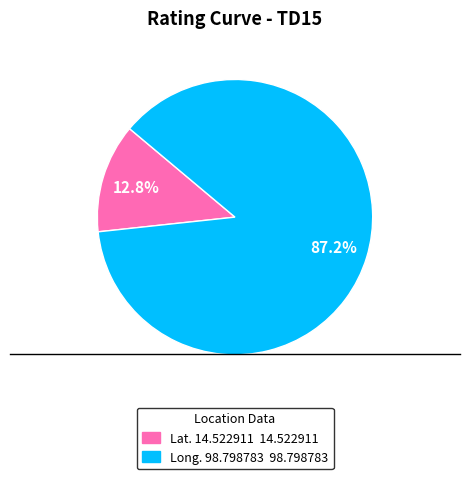

What is the ratio of the value at Long. 98.798783 to the value at Lat. 14.522911?

6.8